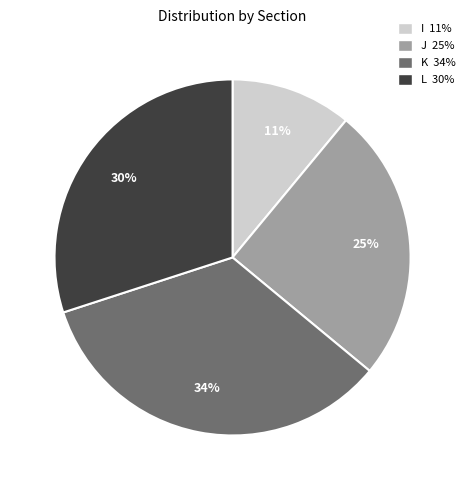

How many segments does this pie chart have?

4